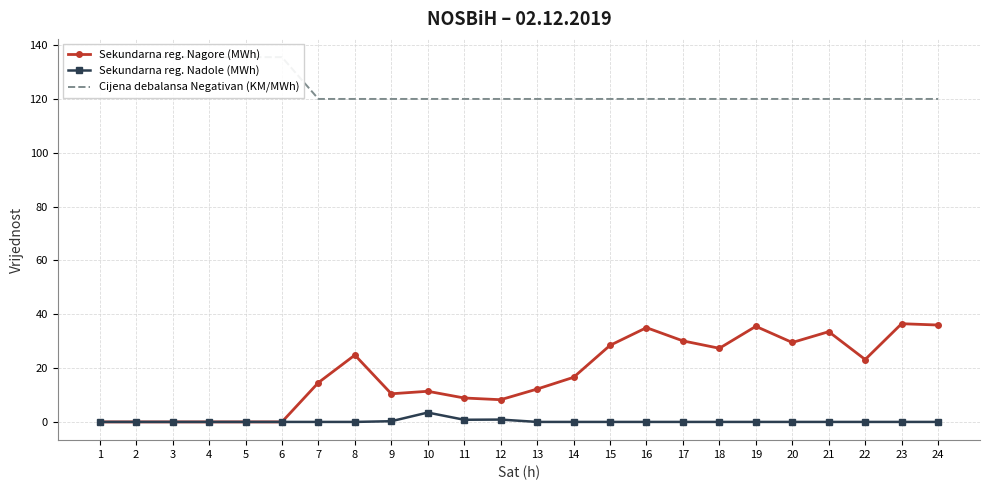

Is it true that Cijena debalansa Negativan (KM/MWh) equals 120.0 at 18?

True